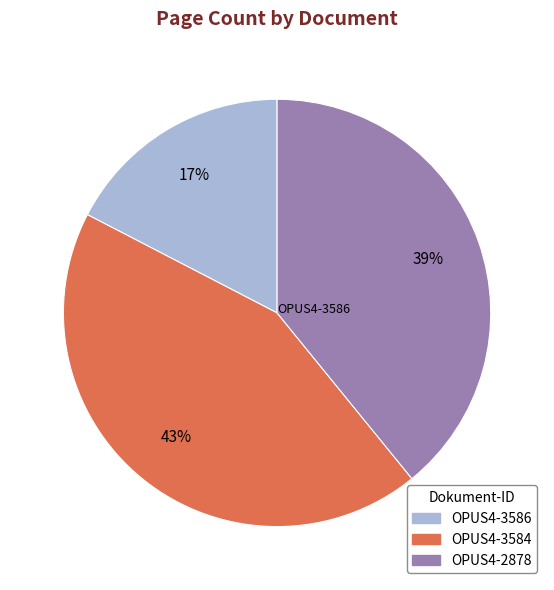

Do OPUS4-3586 and OPUS4-2878 together represent more than half of the pie?

Yes